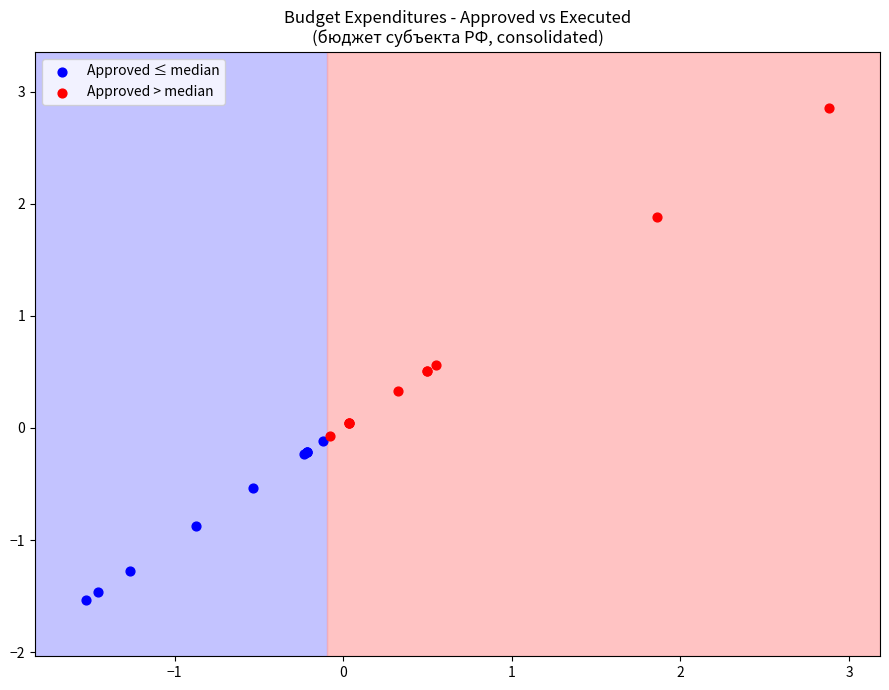

Which series contains the lowest Y value?

Approved ≤ median